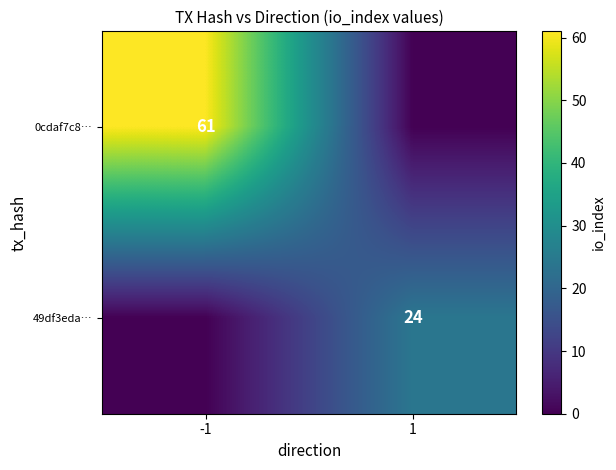

True or false: 0cdaf7c8… has a value of 61 at -1.

True